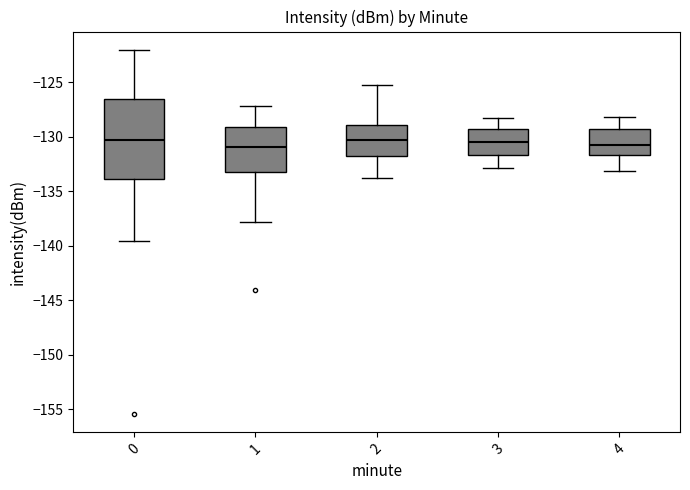

Which box is the tallest, from its lower edge to its upper edge?

0